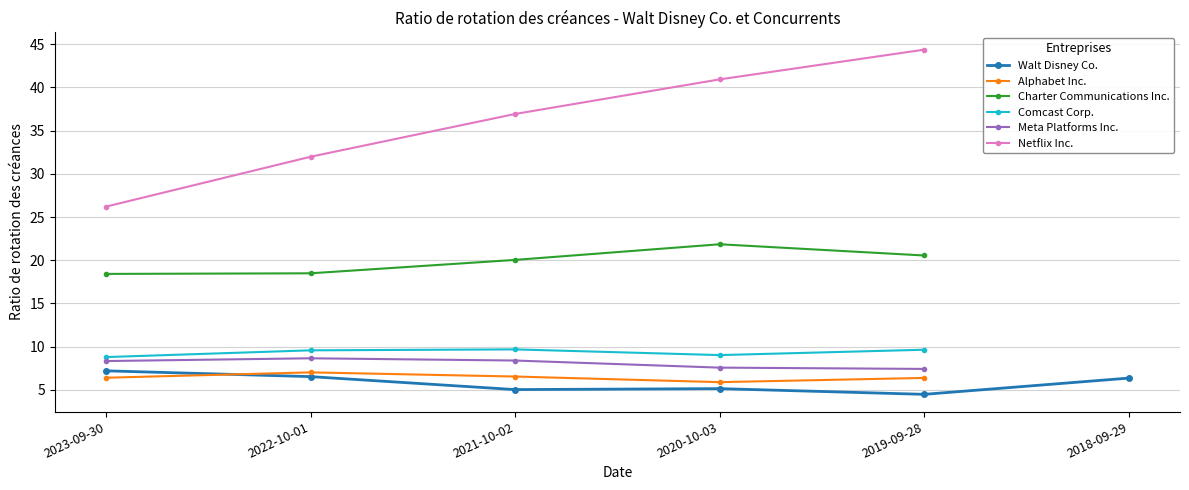

What is the maximum value shown in the chart?

44.4